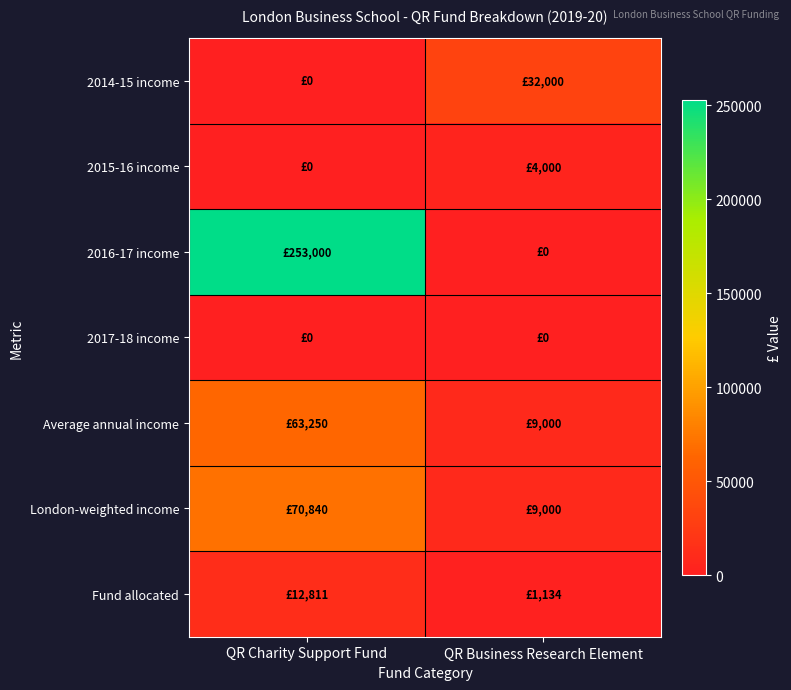

Count the number of data series in this chart.

7